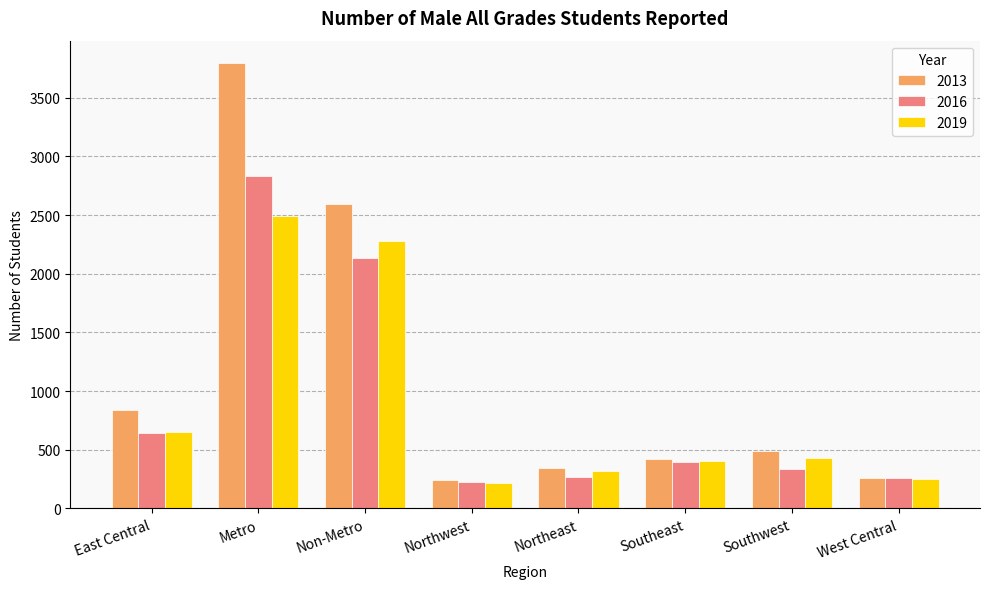

Which category has the highest value across all series?

Metro